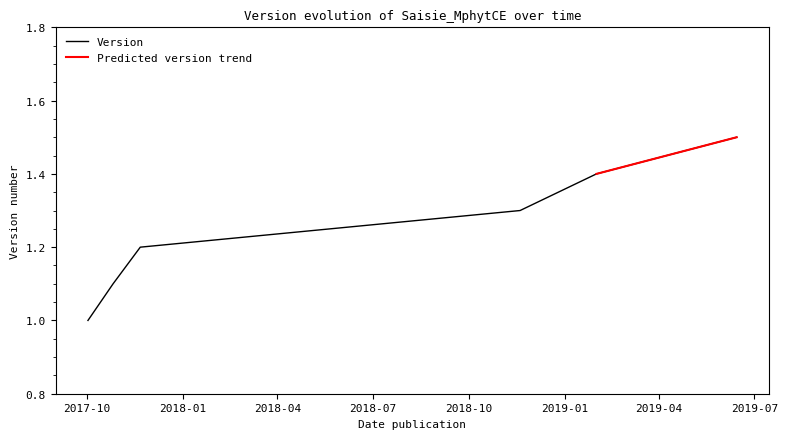

Is it true that the value at 2017-10-26 is 1.5?

False